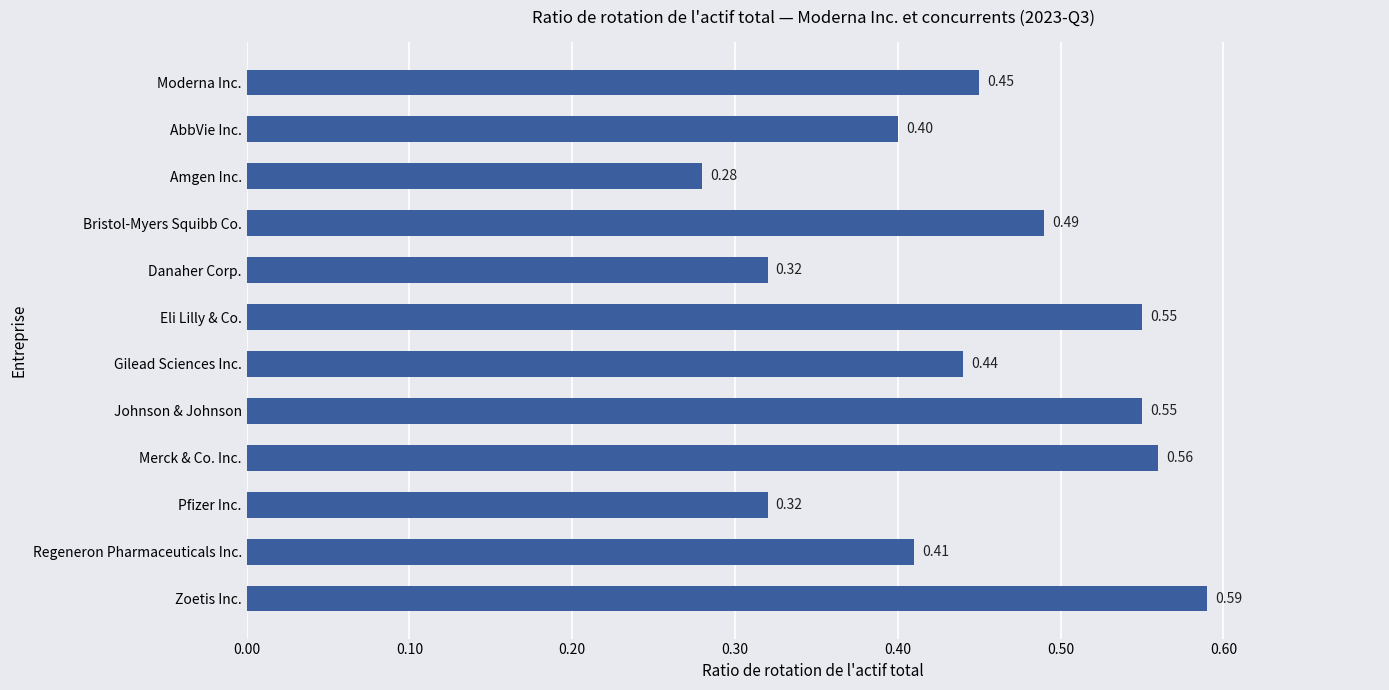

What is the sum of all values?

5.4